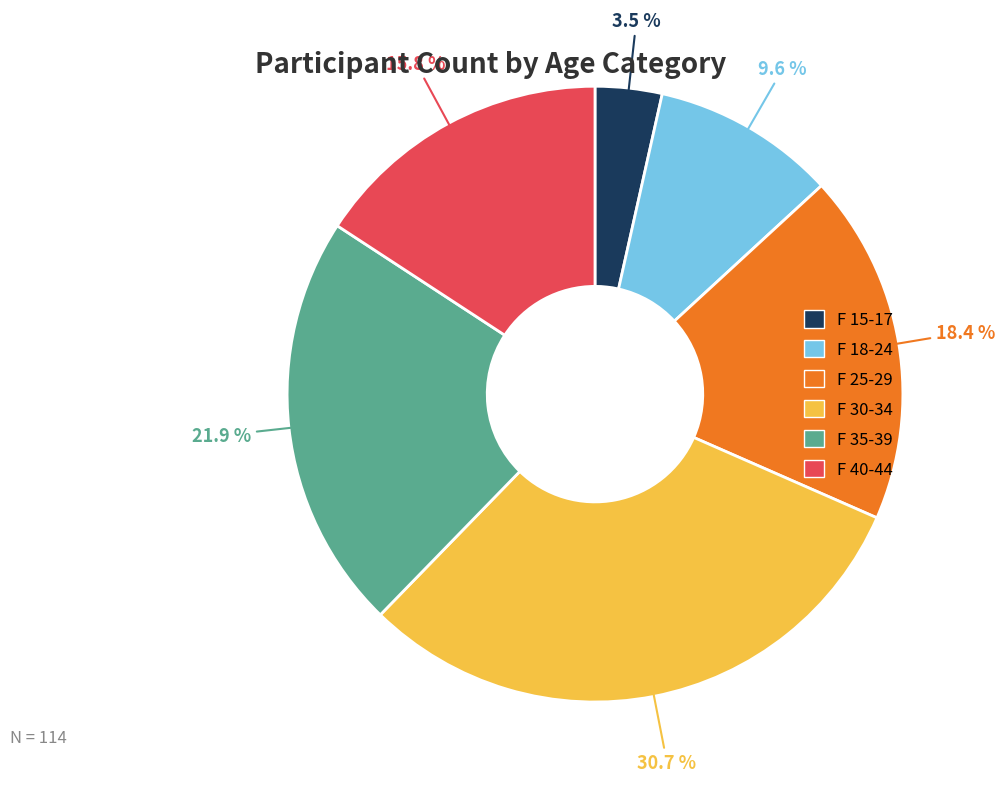

Which has a higher value, F 35-39 or F 25-29?

F 35-39